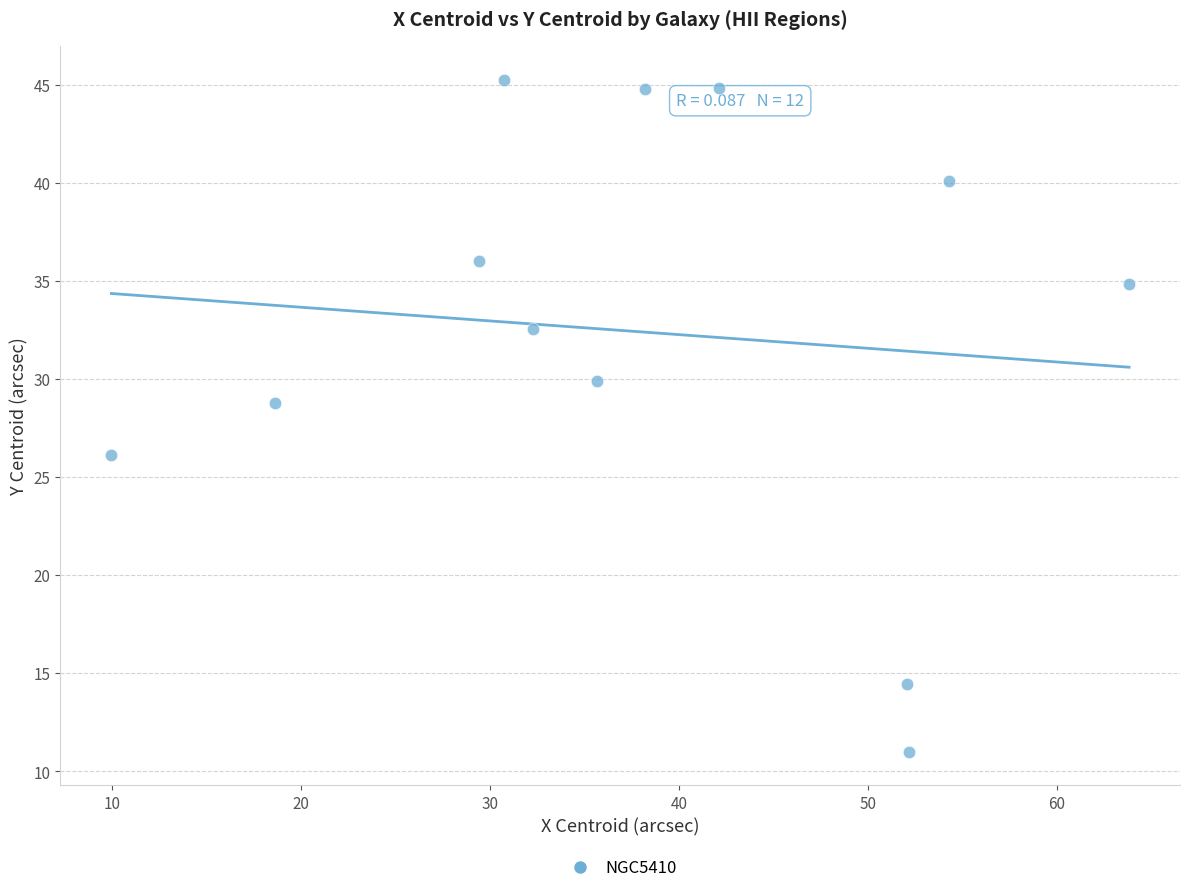

What is the average X value?

38.3